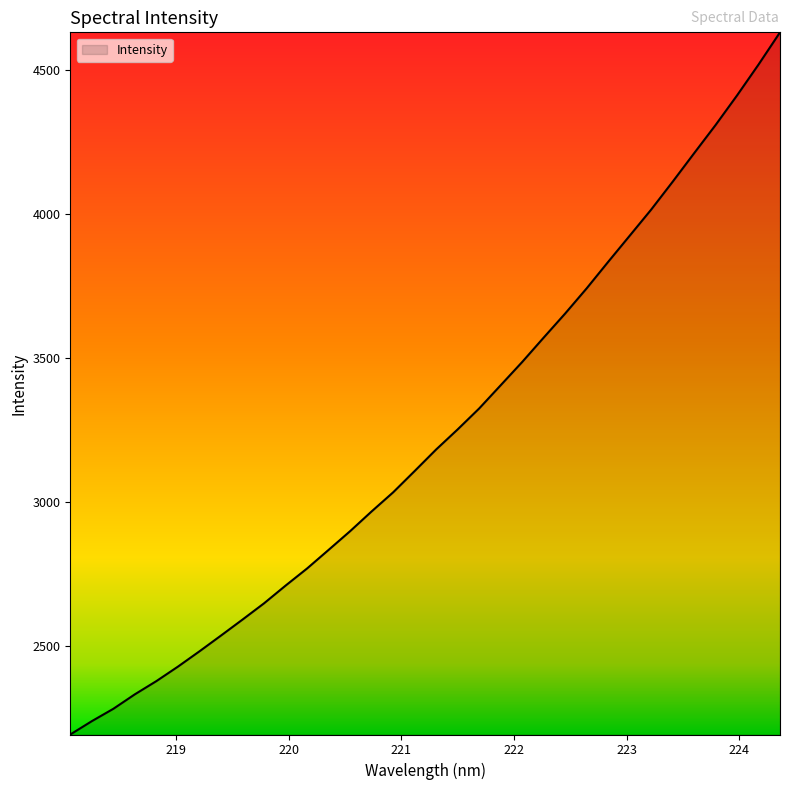

True or false: the data has more than 0 interior local peaks.

False